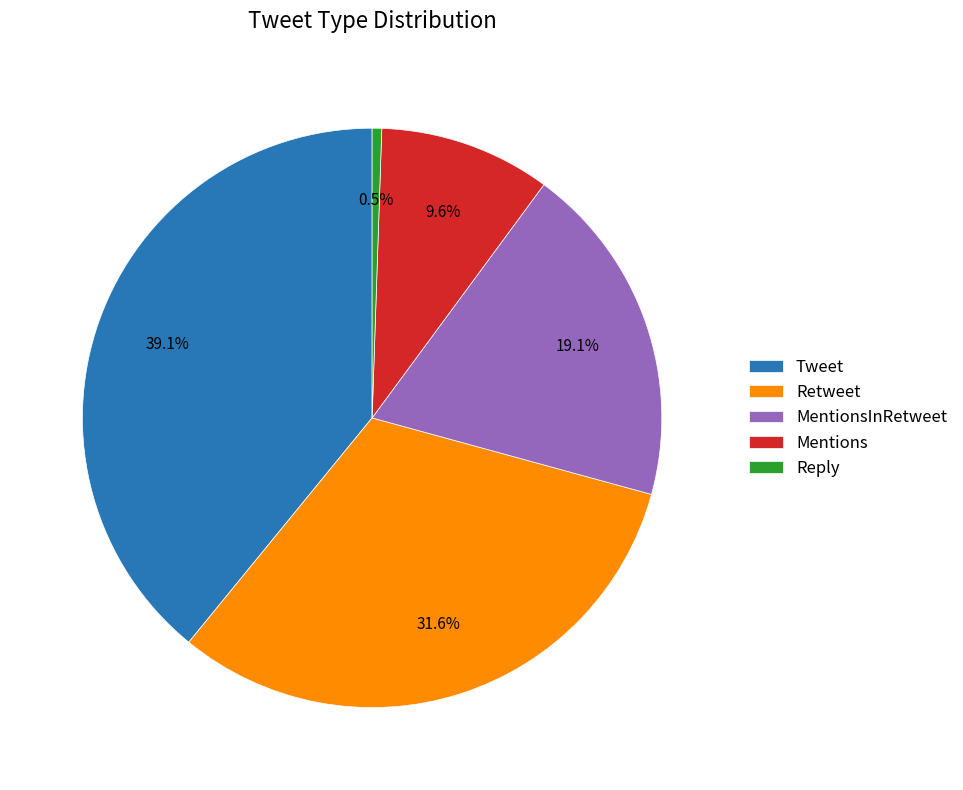

Is Mentions the majority of the pie?

No